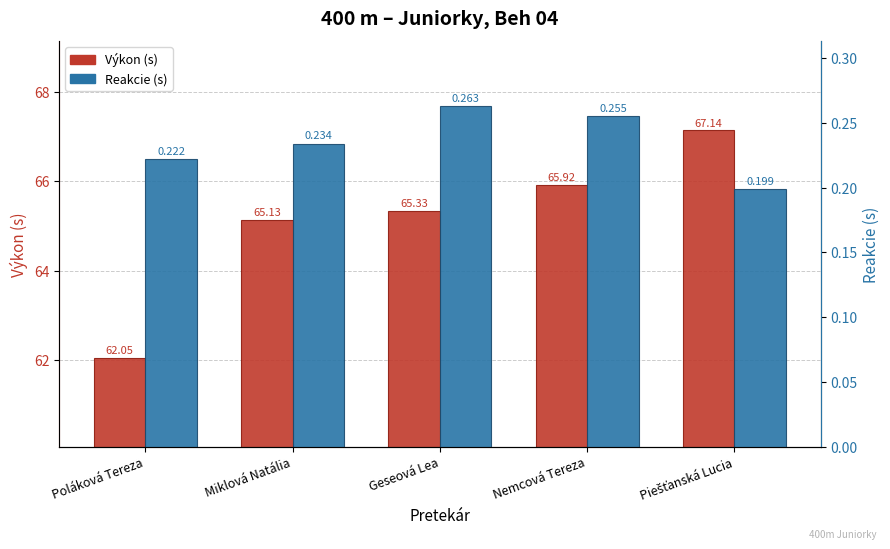

At which category is the sum across all series the highest?

Piešťanská Lucia